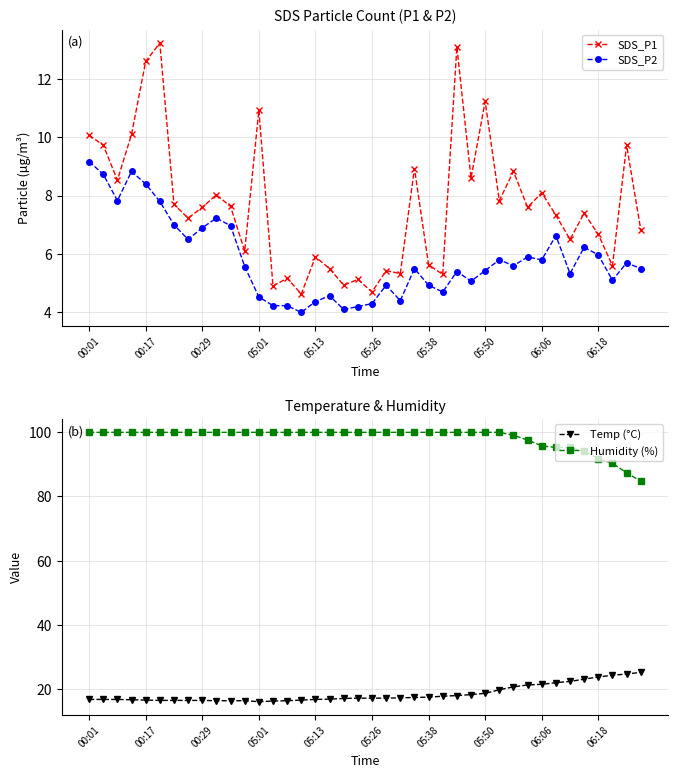

At which label is Humidity (%) closest to 92?

06:18